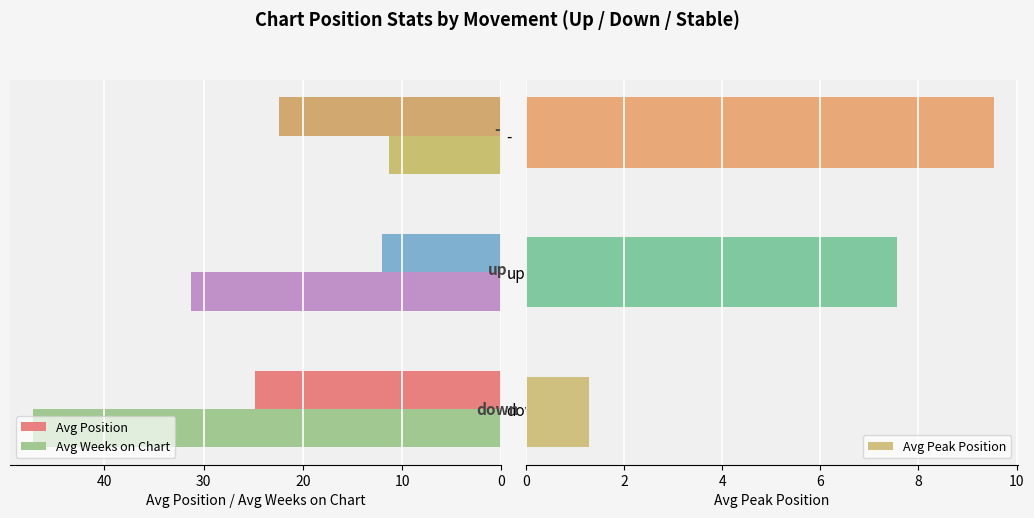

Reading right to left, what are all the values shown in this chart?

Avg Position: 22.4	12.0	24.9
Avg Weeks on Chart: 11.3	31.2	47.1
Avg Peak Position: 9.5	7.6	1.3